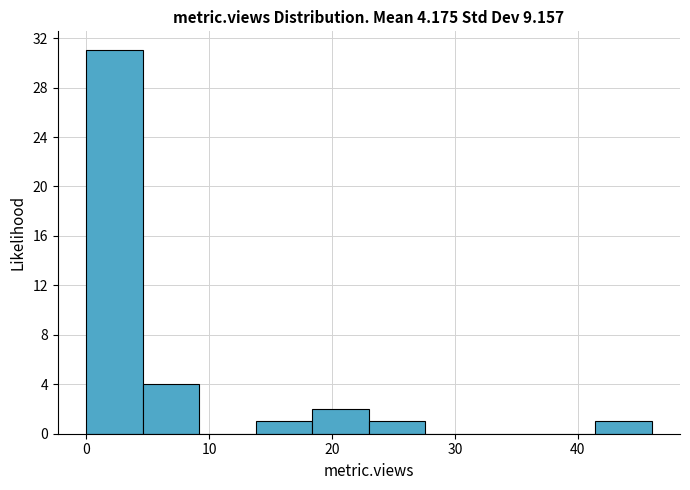

What is the height of the bar covering 18.4 to 23.0 on the x-axis? Neither the bar edges nor the heights are printed on the chart, so give them approximately, as read against the axes.

2